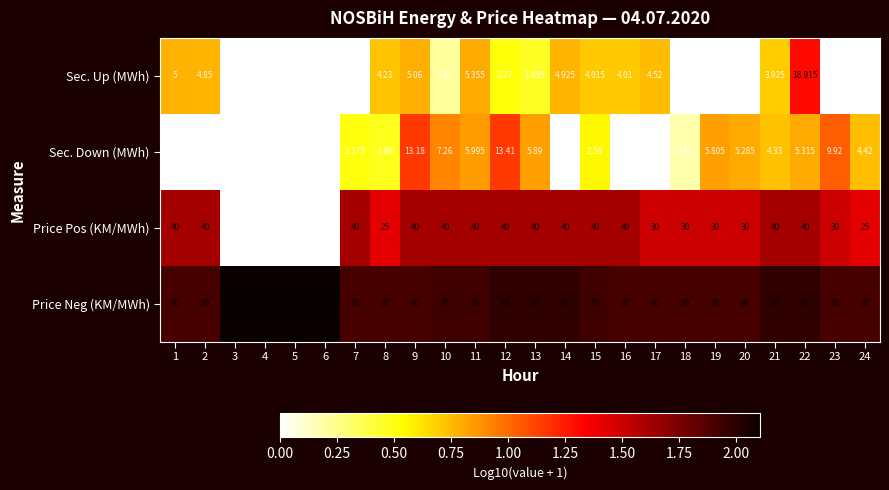

Rank the series by their maximum value, from lowest to highest.

Sec. Down (MWh), Sec. Up (MWh), Price Pos (KM/MWh), Price Neg (KM/MWh)